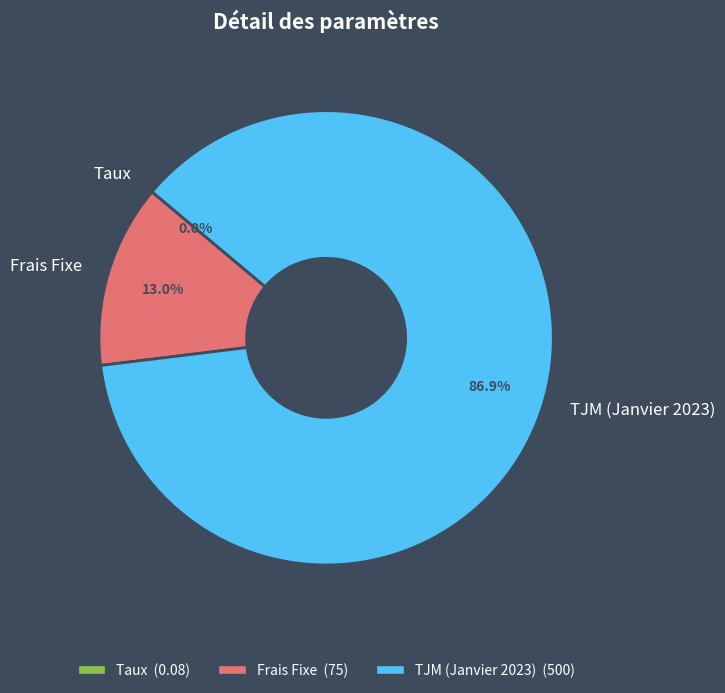

Which has a higher value, Frais Fixe or TJM (Janvier 2023)?

TJM (Janvier 2023)